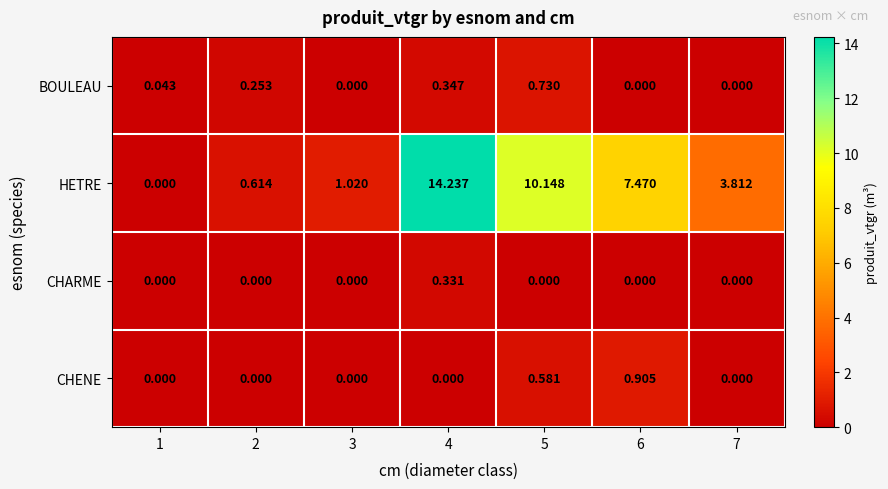

Which series has the largest total across all categories?

HETRE